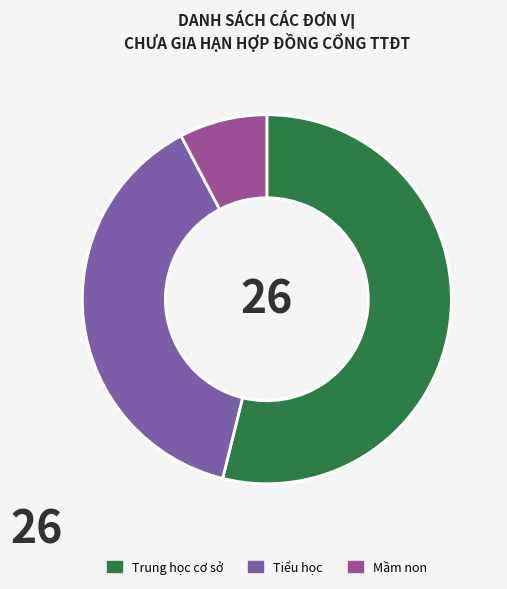

What is the ratio of the value at Mầm non to the value at Tiểu học?

0.2